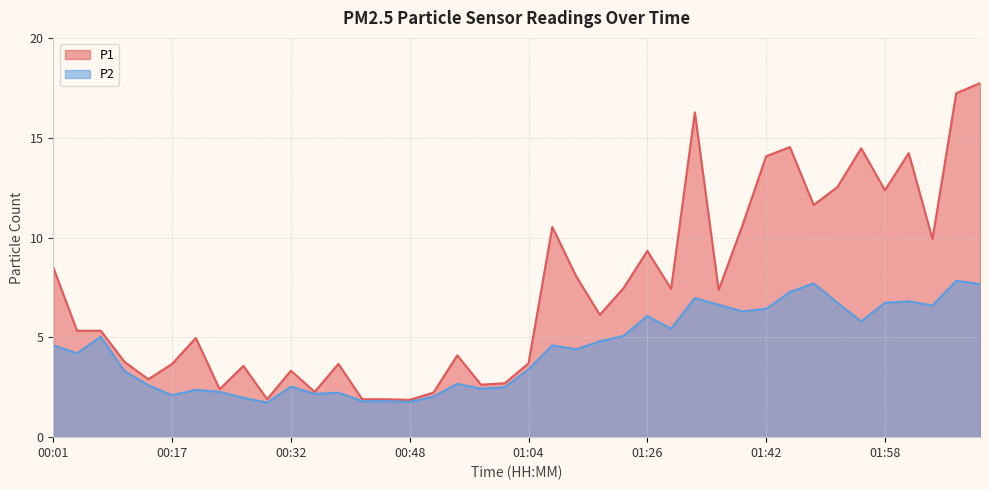

What is the difference between the highest and lowest values at 01:45?

7.3